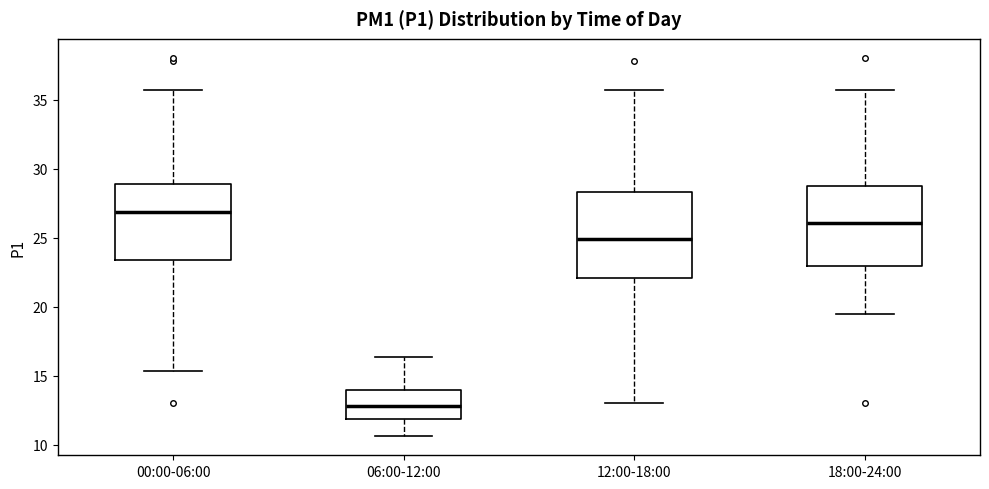

Reading left to right, transcribe this box plot: for each box, give where its median line is, the range the box spans, and where its two whiskers end, as read against the y-axis. The values are not printed on the chart, so give them approximately, as read against the axis.

00:00-06:00: median 27.0, box 23.5 to 29.0, whiskers 15.5 to 35.5
06:00-12:00: median 13.0, box 12.0 to 14.0, whiskers 10.5 to 16.5
12:00-18:00: median 25.0, box 22.0 to 28.5, whiskers 13.0 to 35.5
18:00-24:00: median 26.0, box 23.0 to 29.0, whiskers 19.5 to 35.5